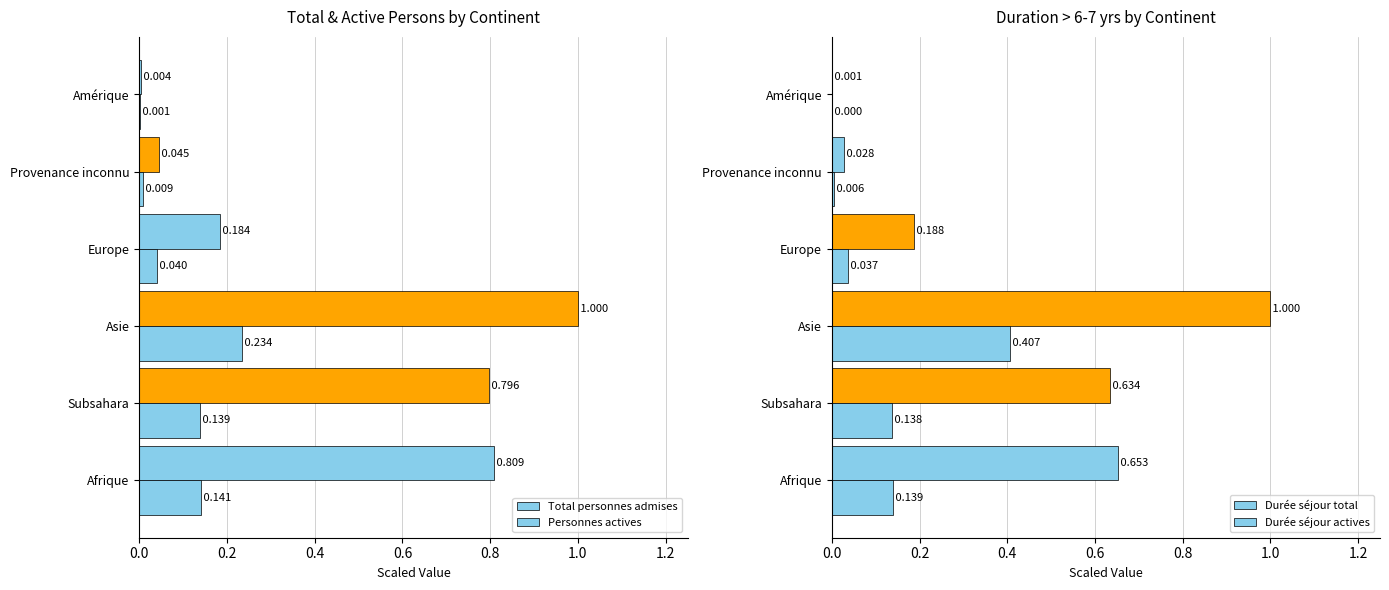

How many values in the Durée séjour actives series exceed 0?

5